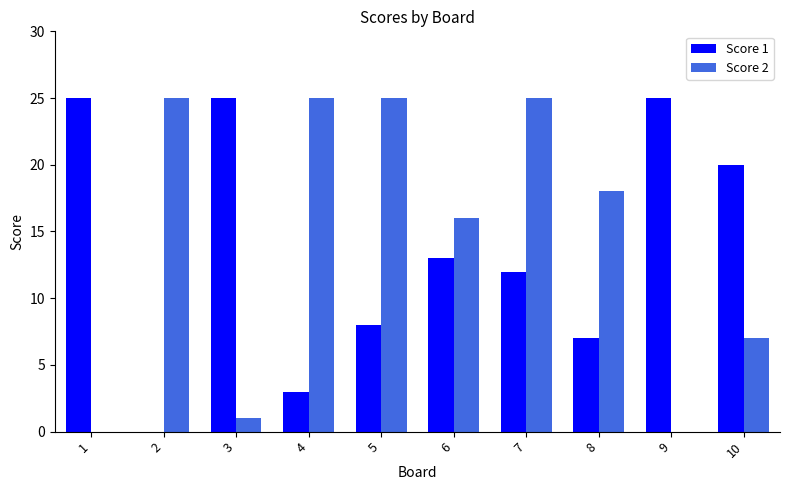

What is the highest value of the Score 2 series?

25